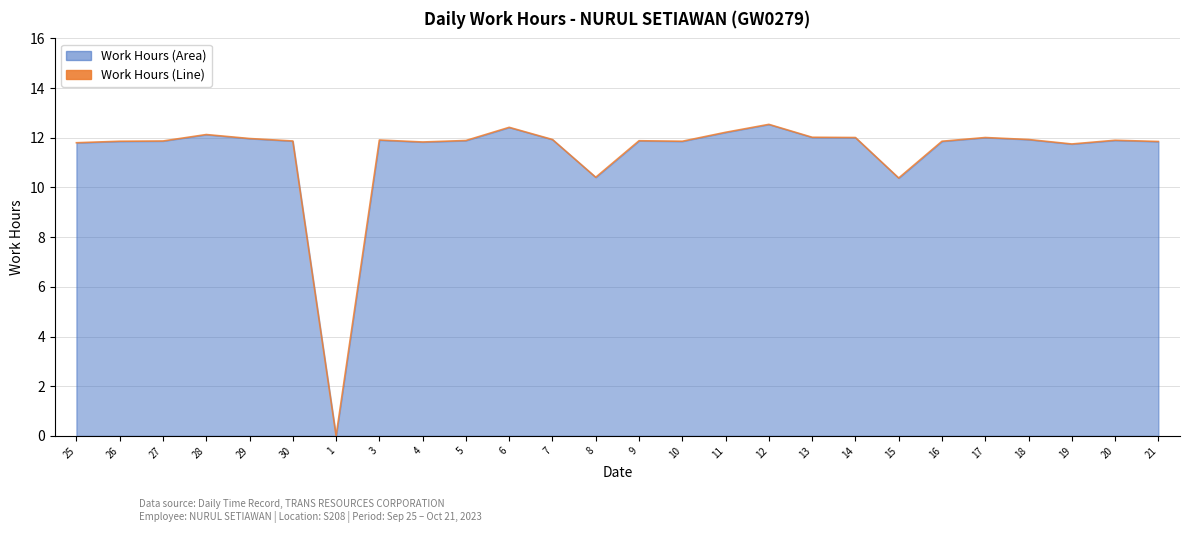

Reading right to left, extract all data points from this chart.

21=11.8	20=11.9	19=11.8	18=11.9	17=12.0	16=11.9	15=10.4	14=12.0	13=12.0	12=12.5	11=12.2	10=11.9	9=11.9	8=10.4	7=11.9	6=12.4	5=11.9	4=11.8	3=11.9	1=0.0	30=11.9	29=12.0	28=12.1	27=11.9	26=11.9	25=11.8